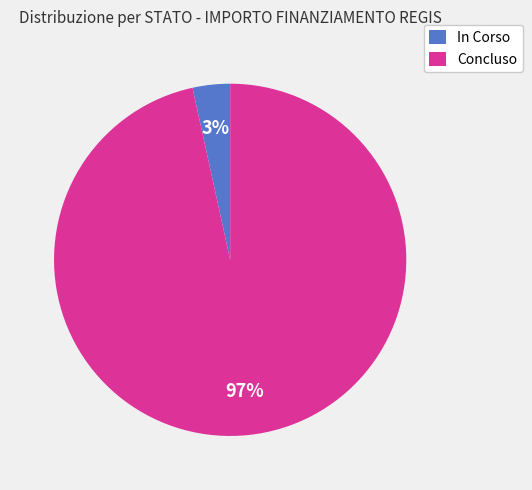

Is there a majority slice in this chart?

Yes